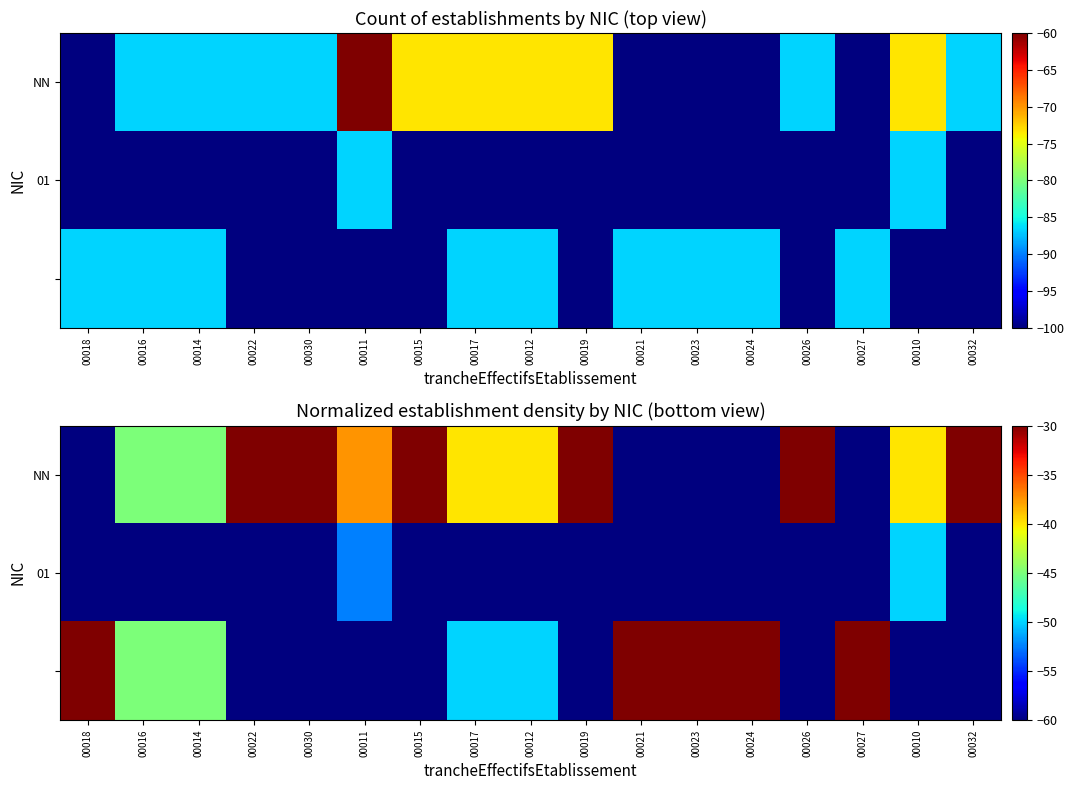

Which series changed the most between 00017 and 00024?

NN